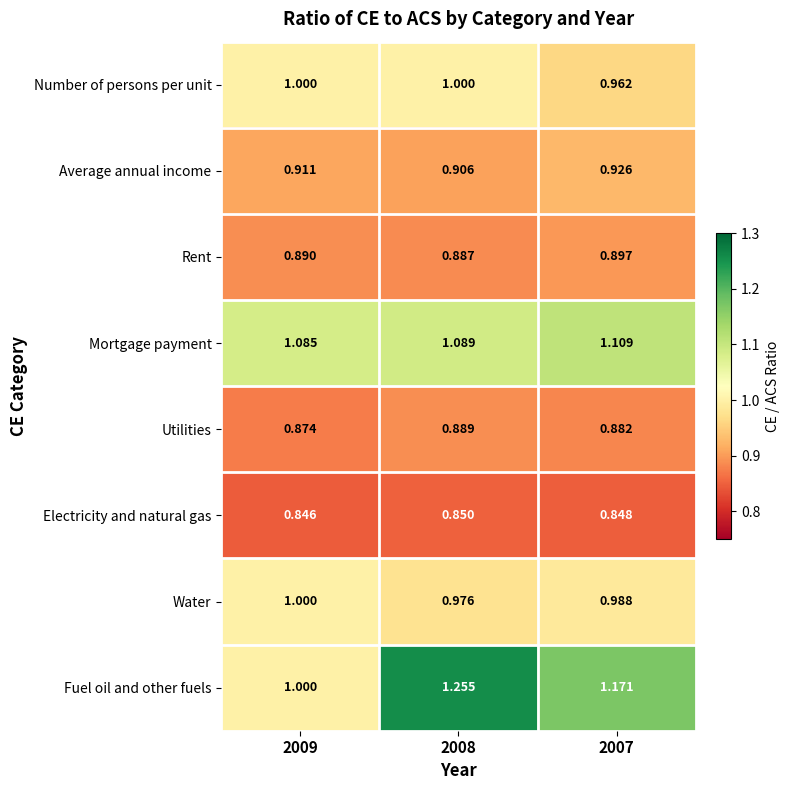

What is the difference between the highest and lowest values at 2009?

0.2